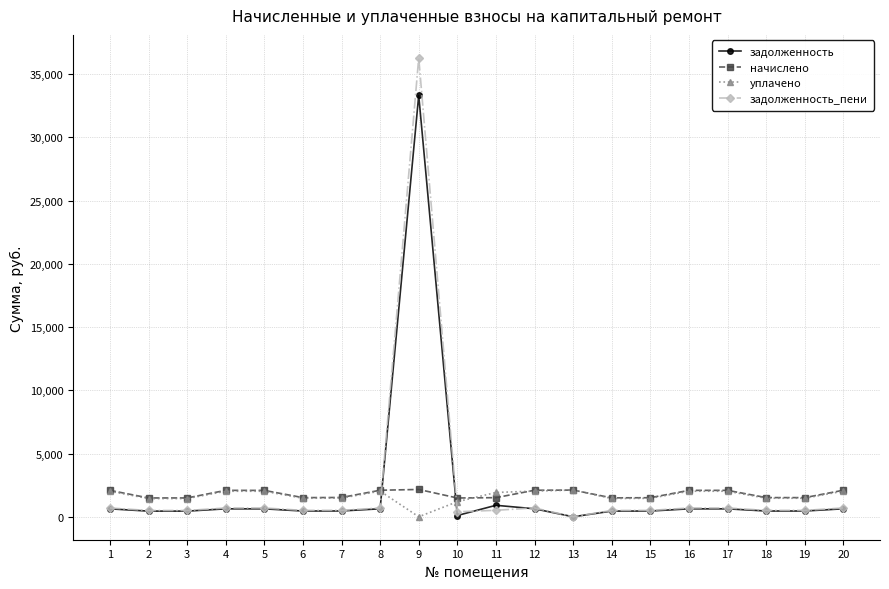

What is the maximum value shown in the chart?

36286.1